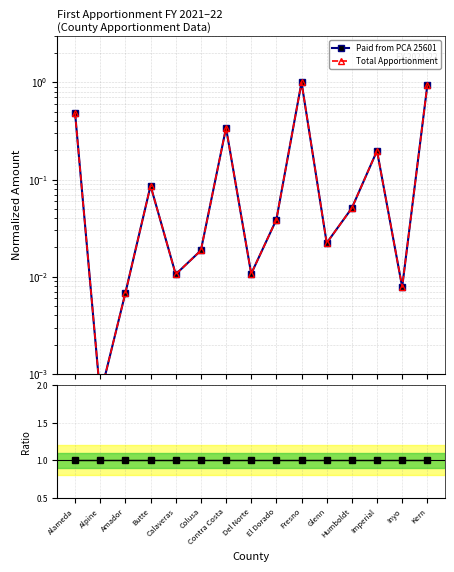

Count the number of categories in the chart.

15